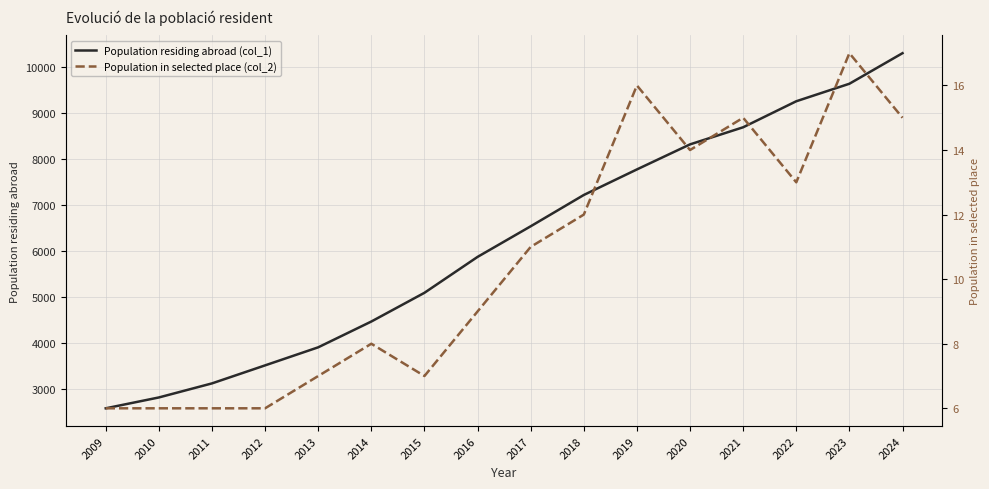

True or false: Population residing abroad (col_1) and Population in selected place (col_2) cross at least once.

False